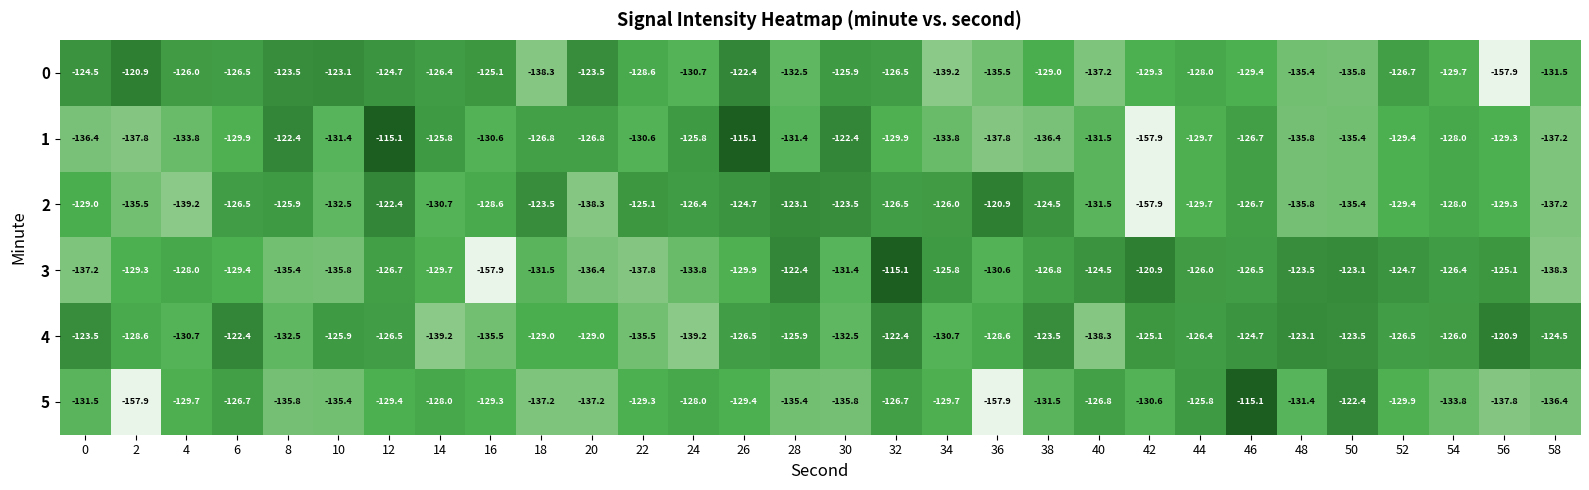

What is the sum of all 3 values?

-3889.9